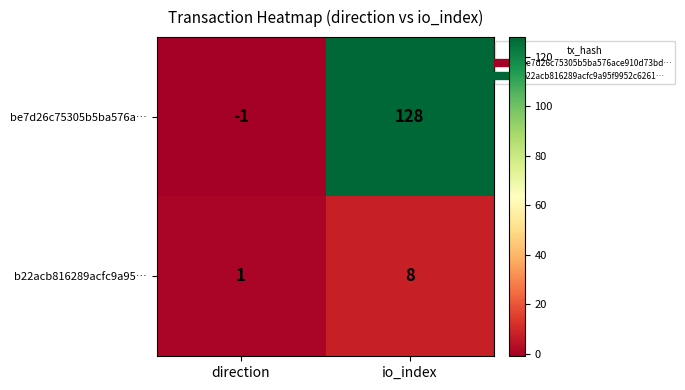

List the series in order of their peak value, highest first.

be7d26c75305b5ba576a…, b22acb816289acfc9a95…